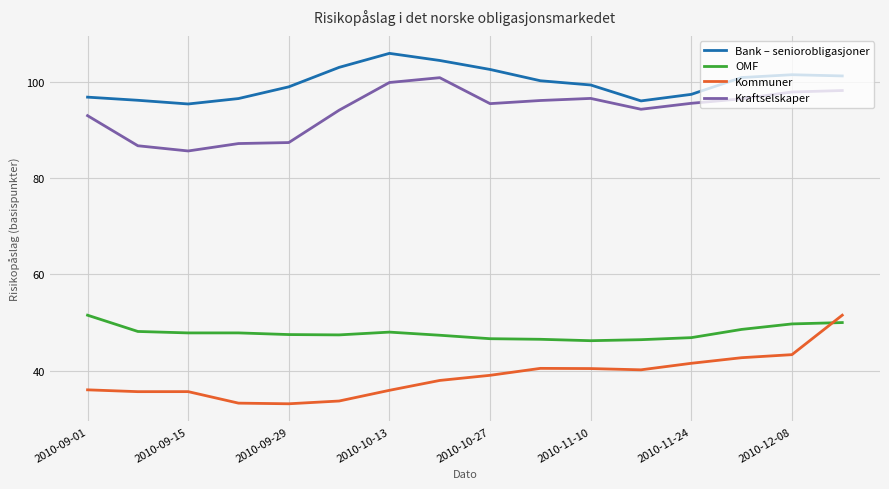

True or false: Kommuner and Bank – seniorobligasjoner intersect in this chart.

False